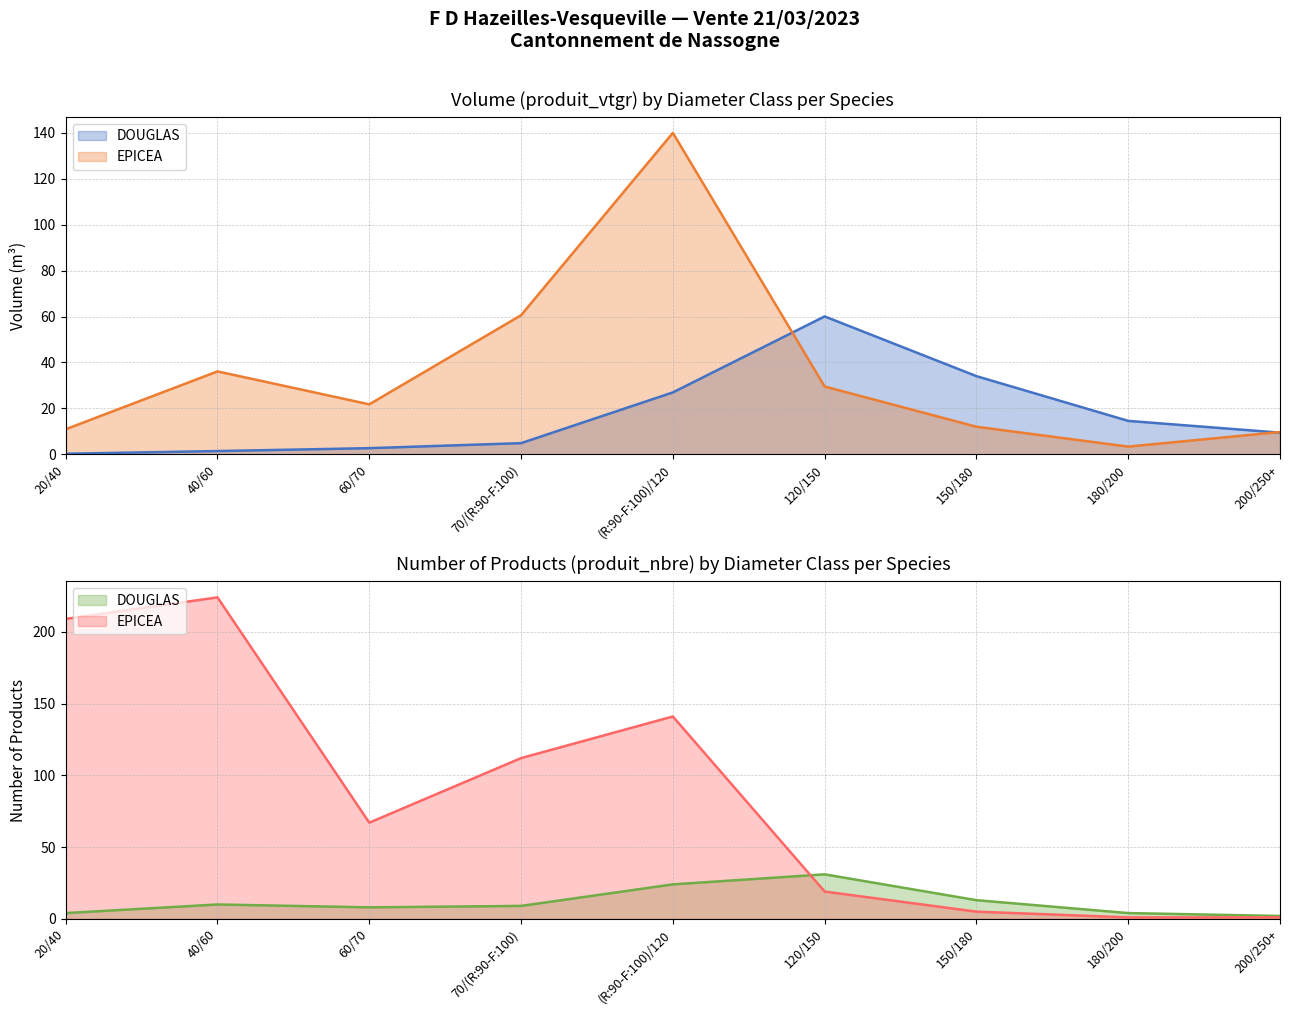

Which series has the largest total across all categories?

EPICEA